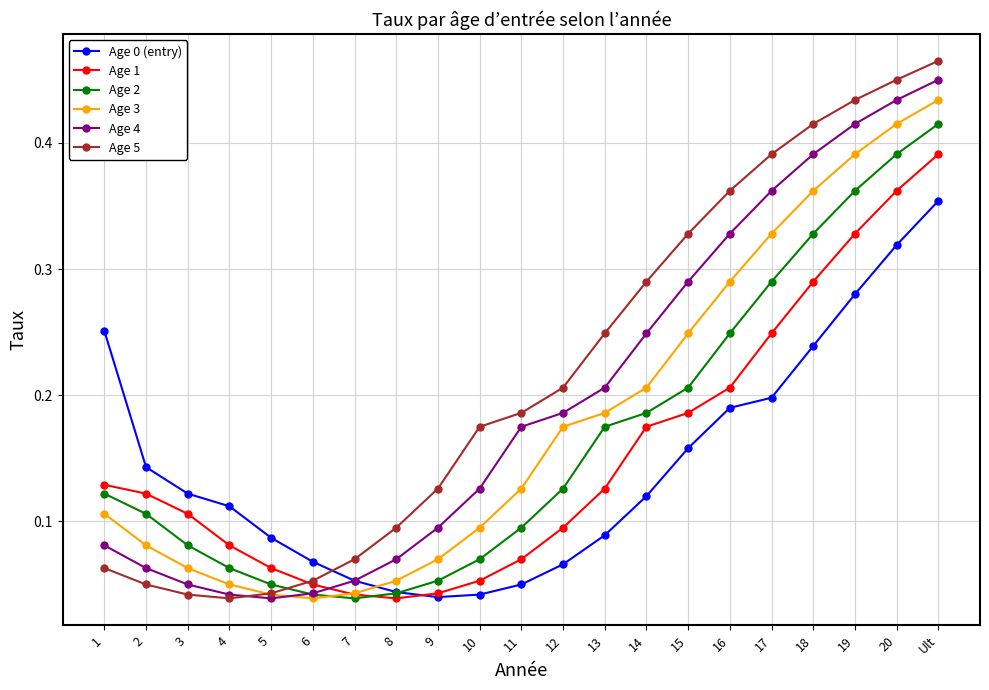

In Age 5, how many points are lower than both neighbors (excluding endpoints)?

1